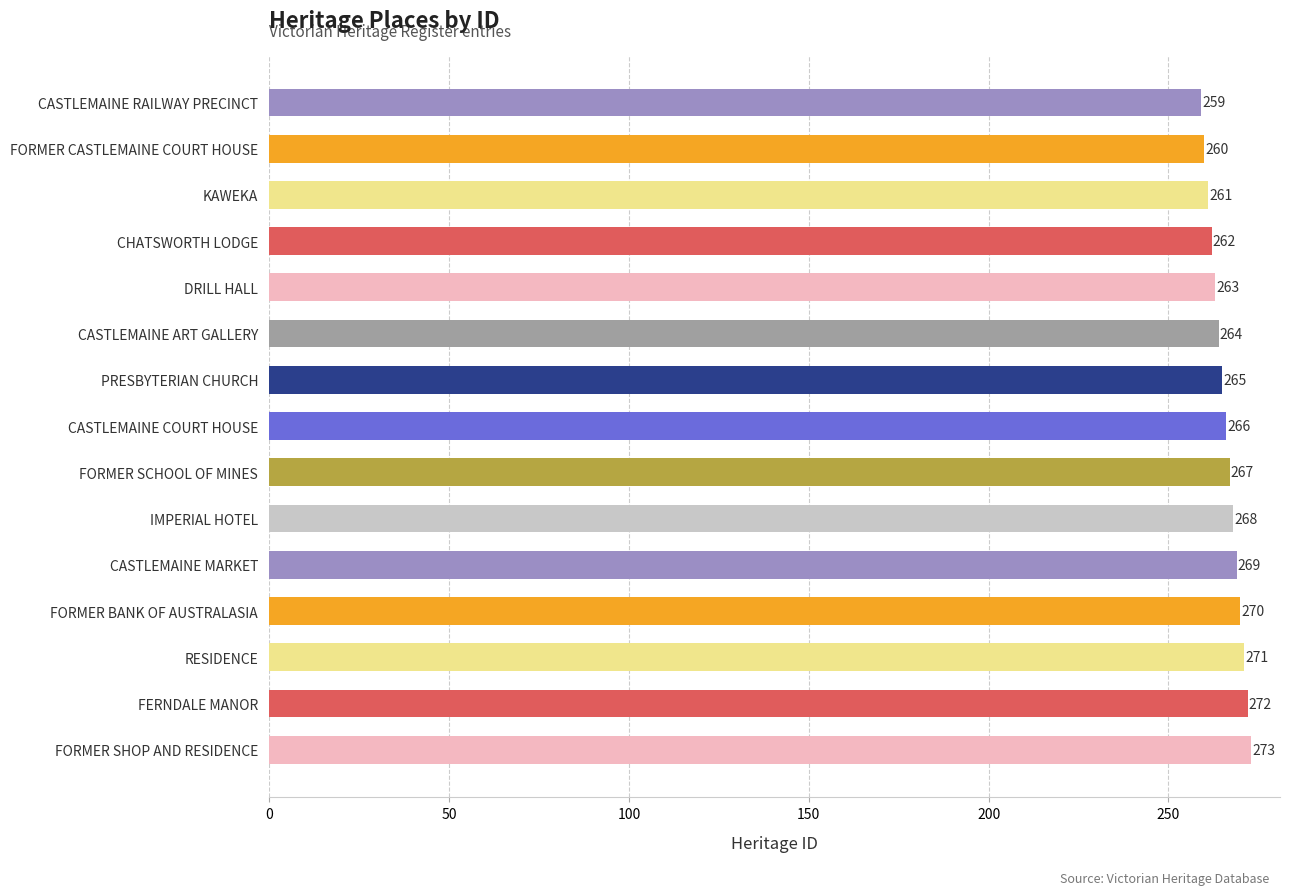

Approximately how many times larger is the value at FORMER CASTLEMAINE COURT HOUSE compared to CASTLEMAINE ART GALLERY?

1.0